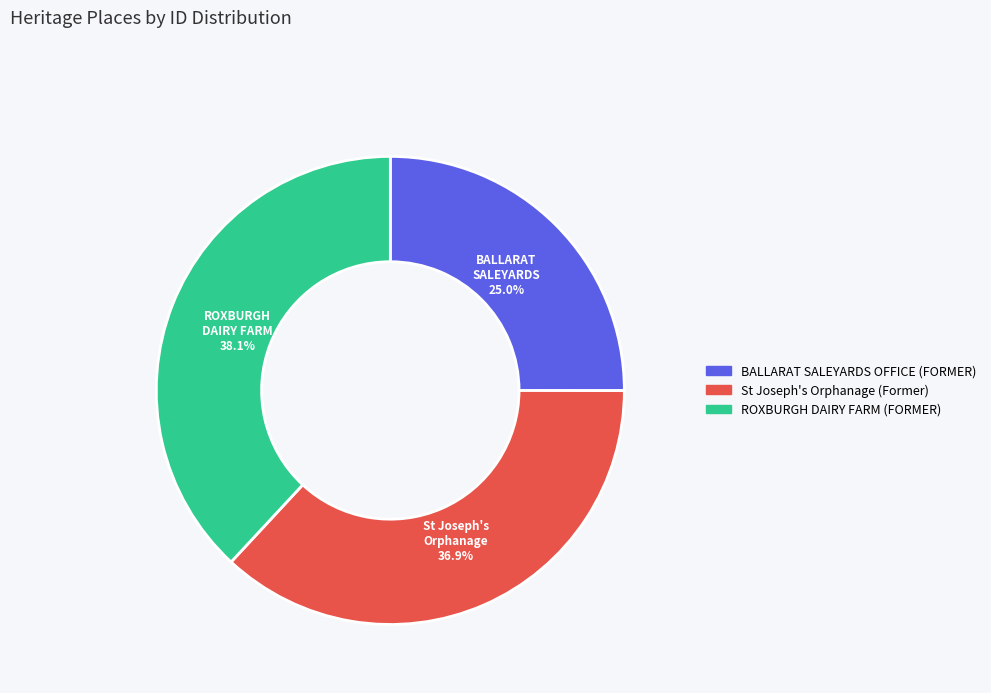

Is there a majority slice in this chart?

No